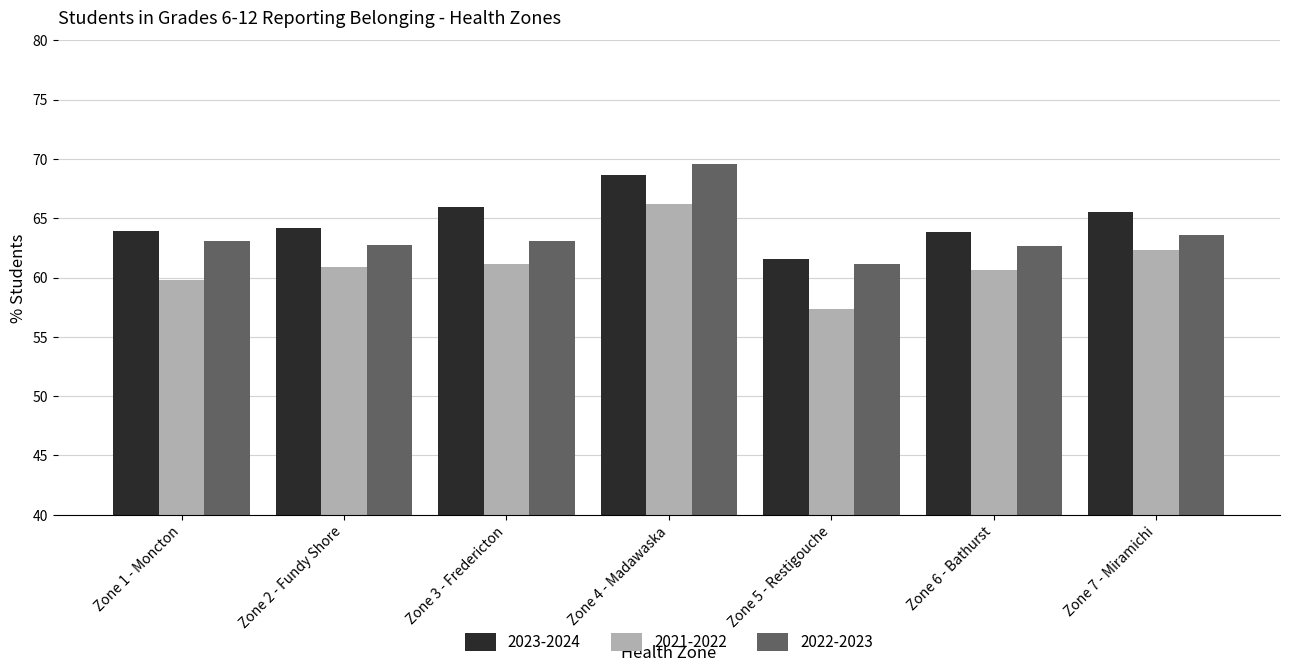

What is the average value of the 2021-2022 series?

61.2